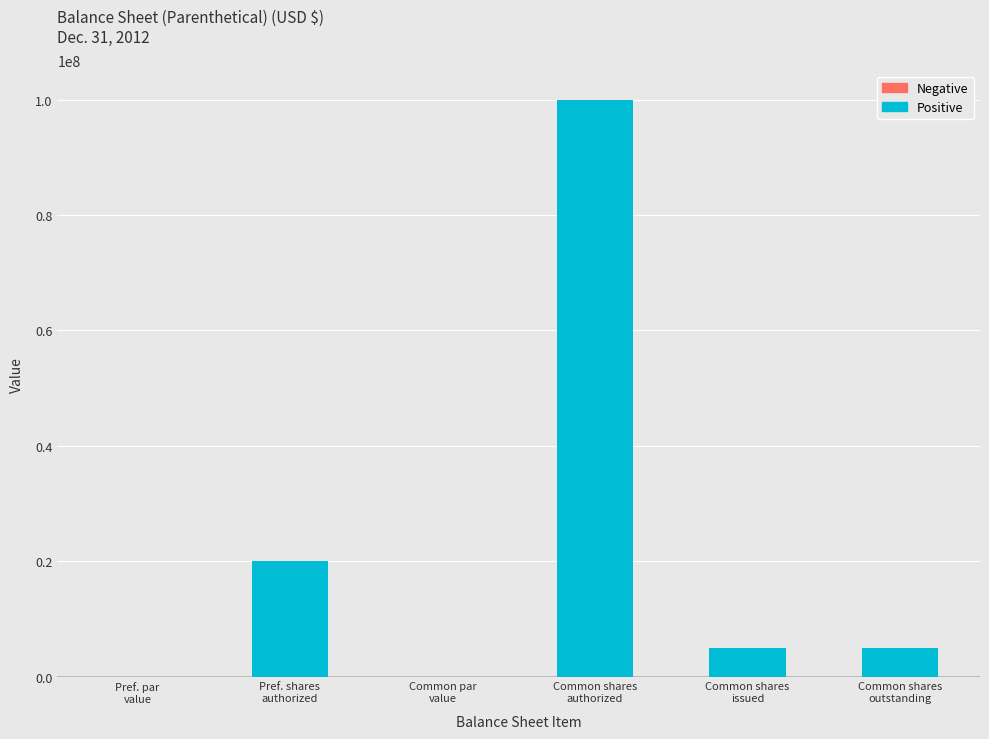

How many data points does each series have?

6